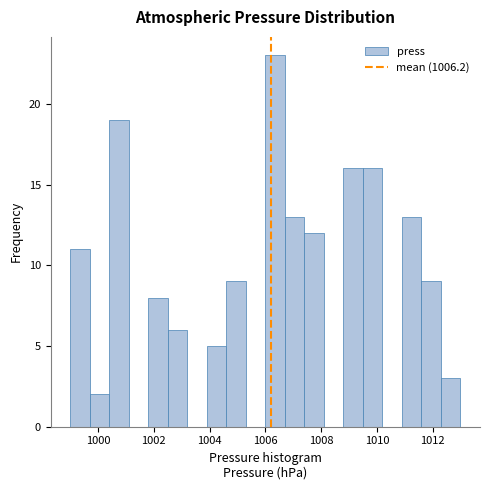

Read against the x-axis, roughly where is the centre of the tallest bar?

1006.4